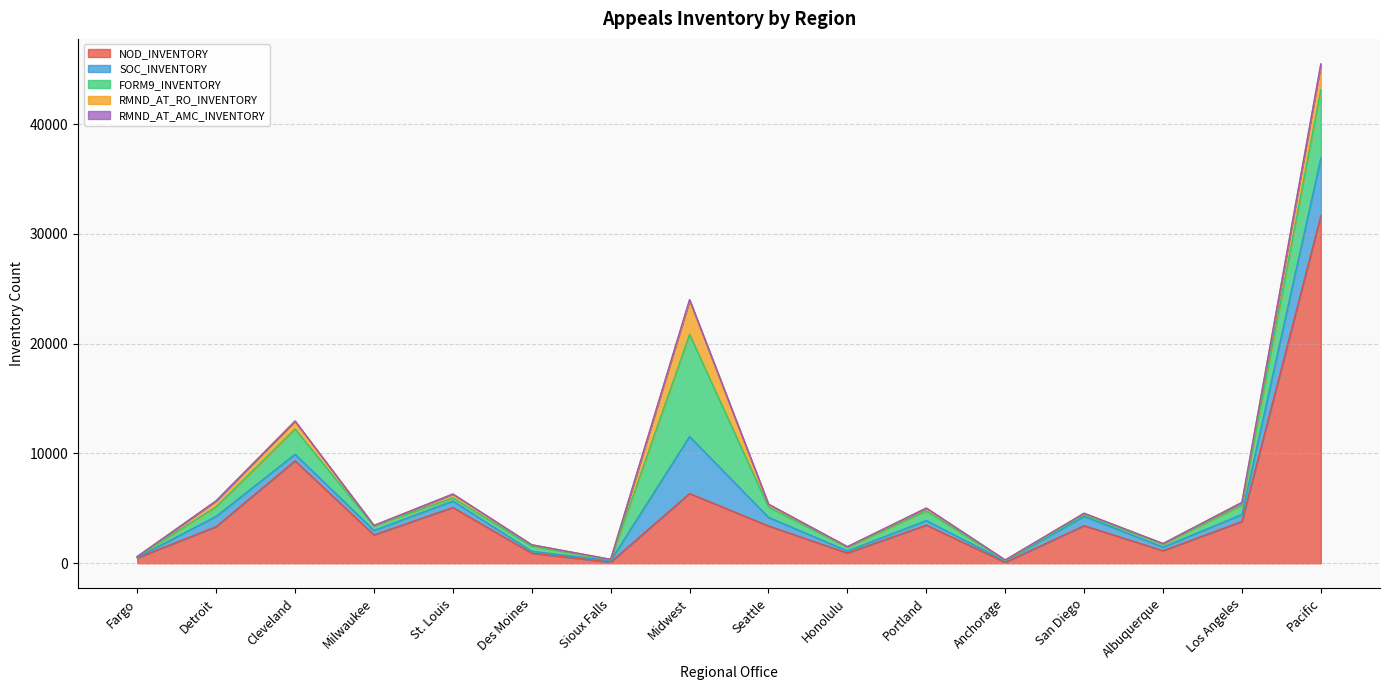

At which label does SOC_INVENTORY reach its peak?

Pacific